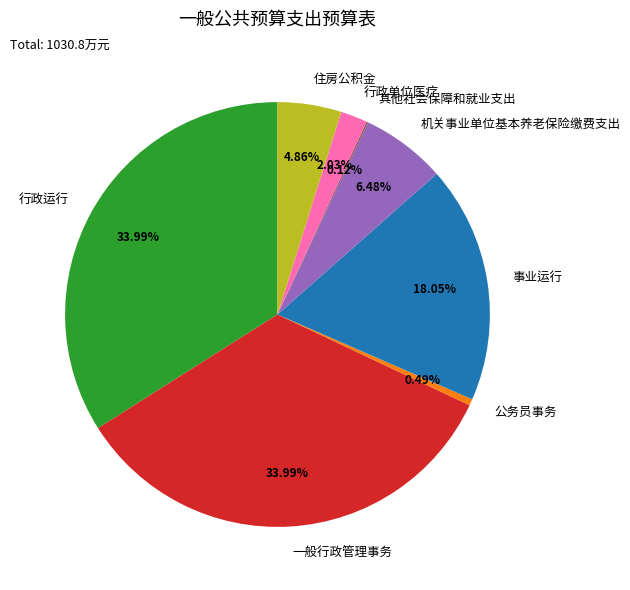

Is it true that 行政单位医疗 is 2% of the pie?

True